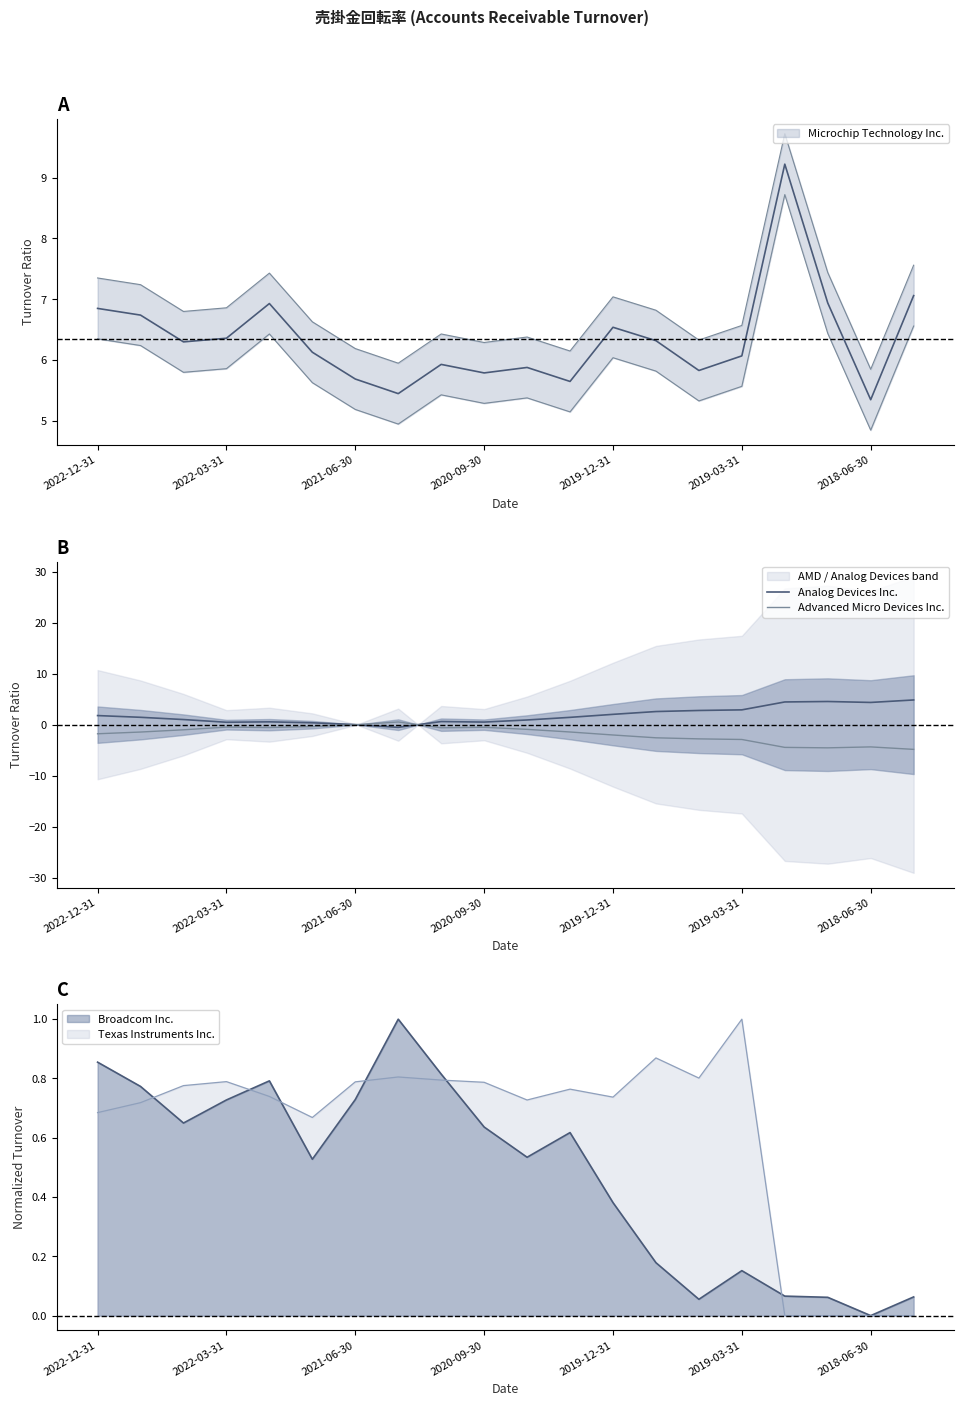

How many negative values does the Analog Devices Inc. series have?

1